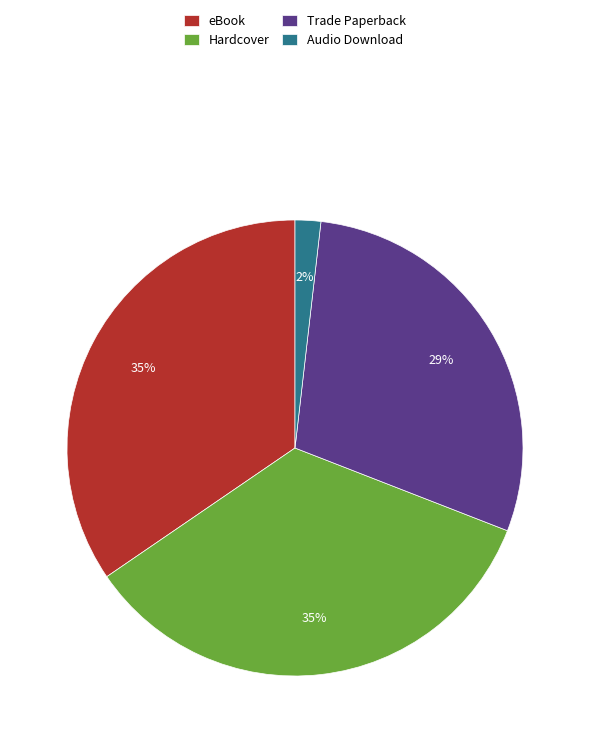

Which category has the smallest portion of the pie?

Audio Download